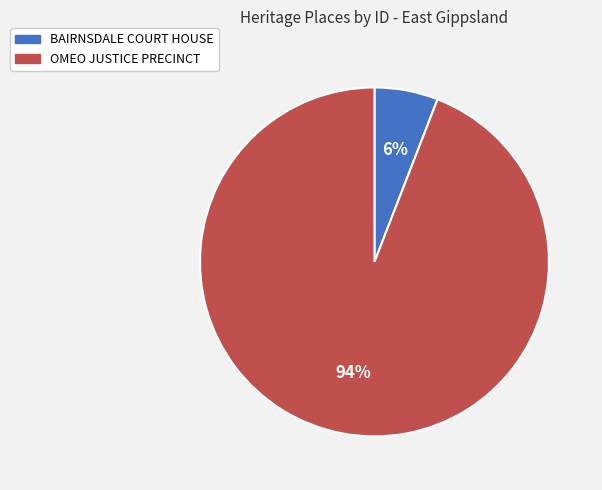

How many slices are in this pie chart?

2